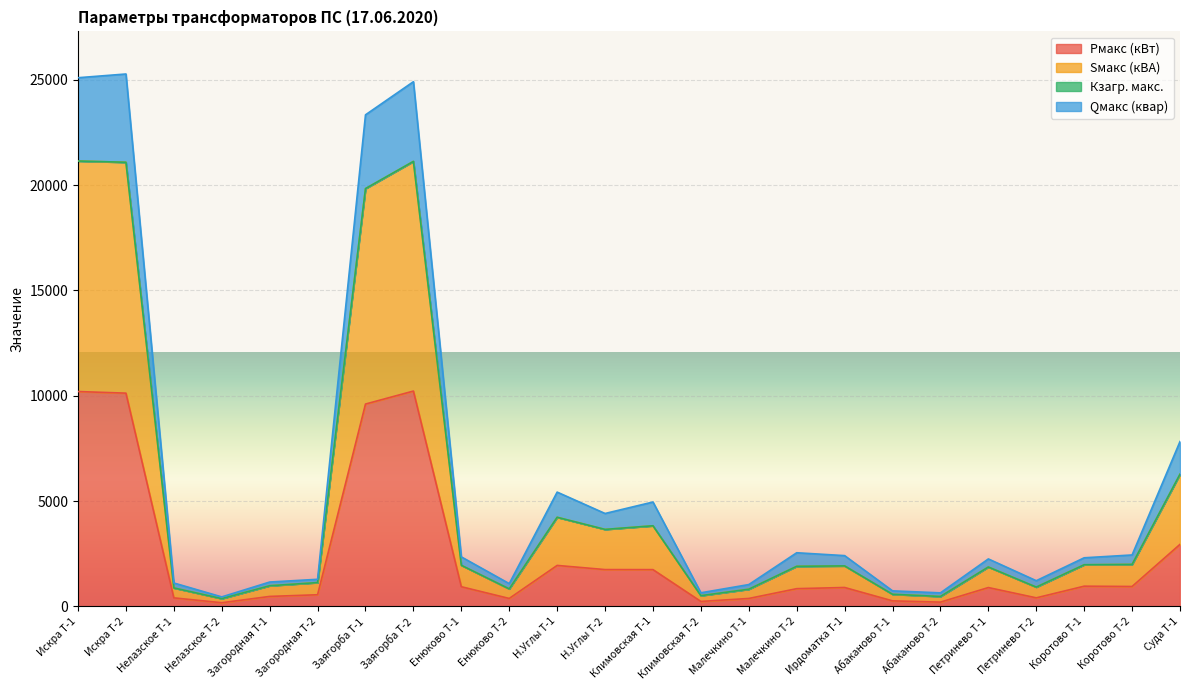

Is it true that Sмакс (кВА) equals 649.4 at Климовская Т-2?

True